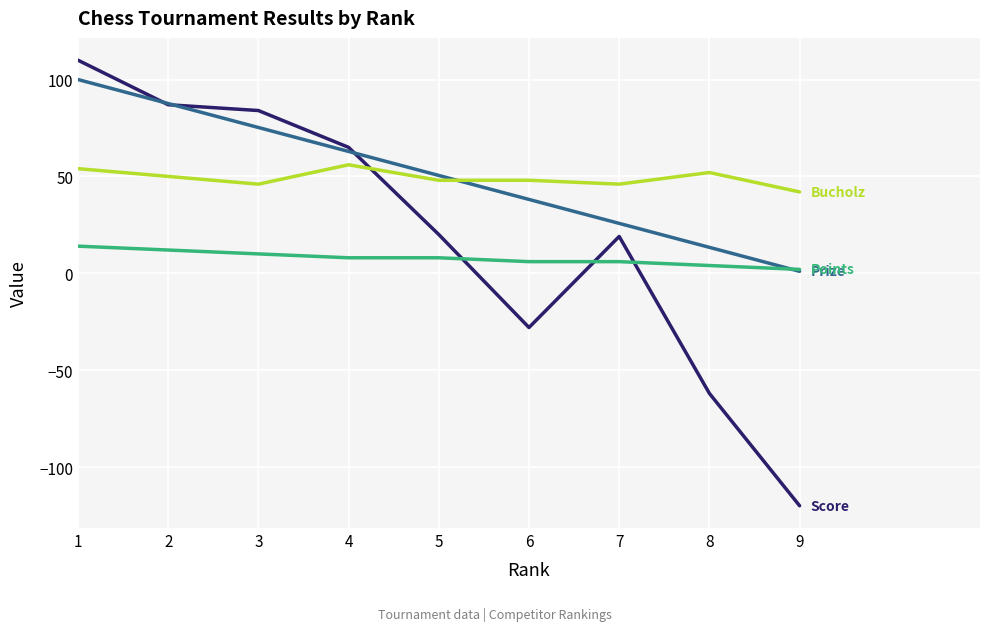

What is the greatest value displayed?

110.0